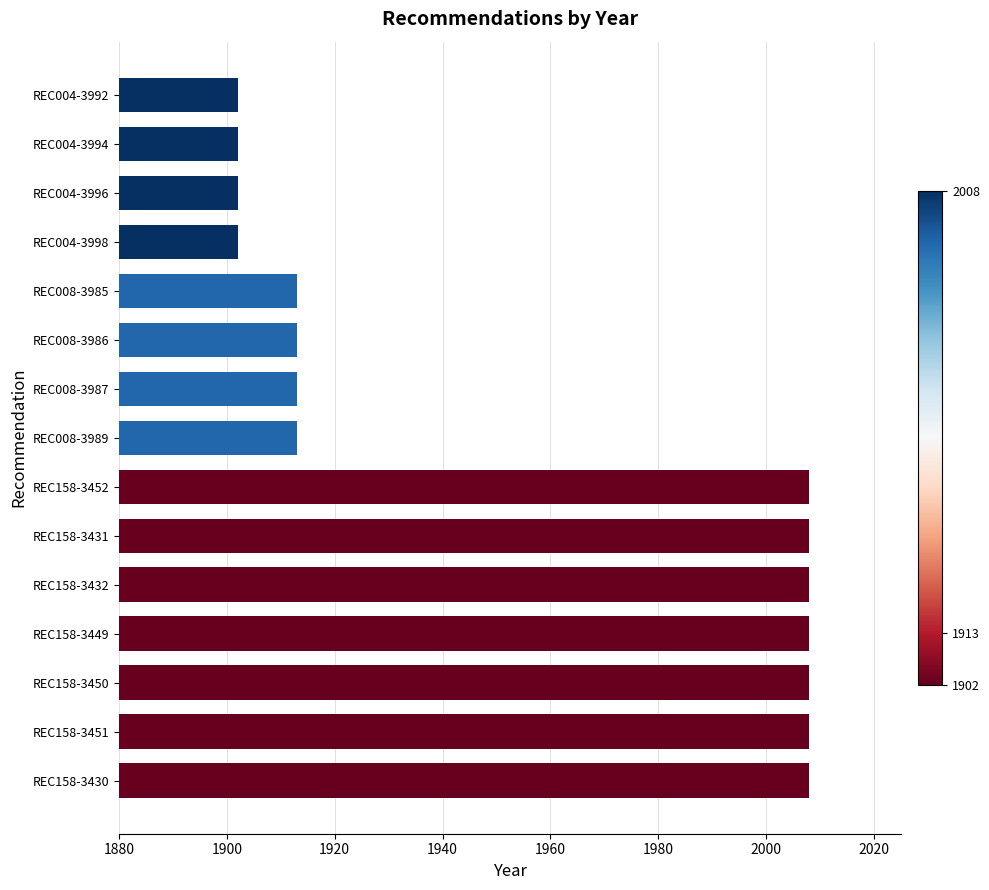

Count the number of categories in the chart.

15